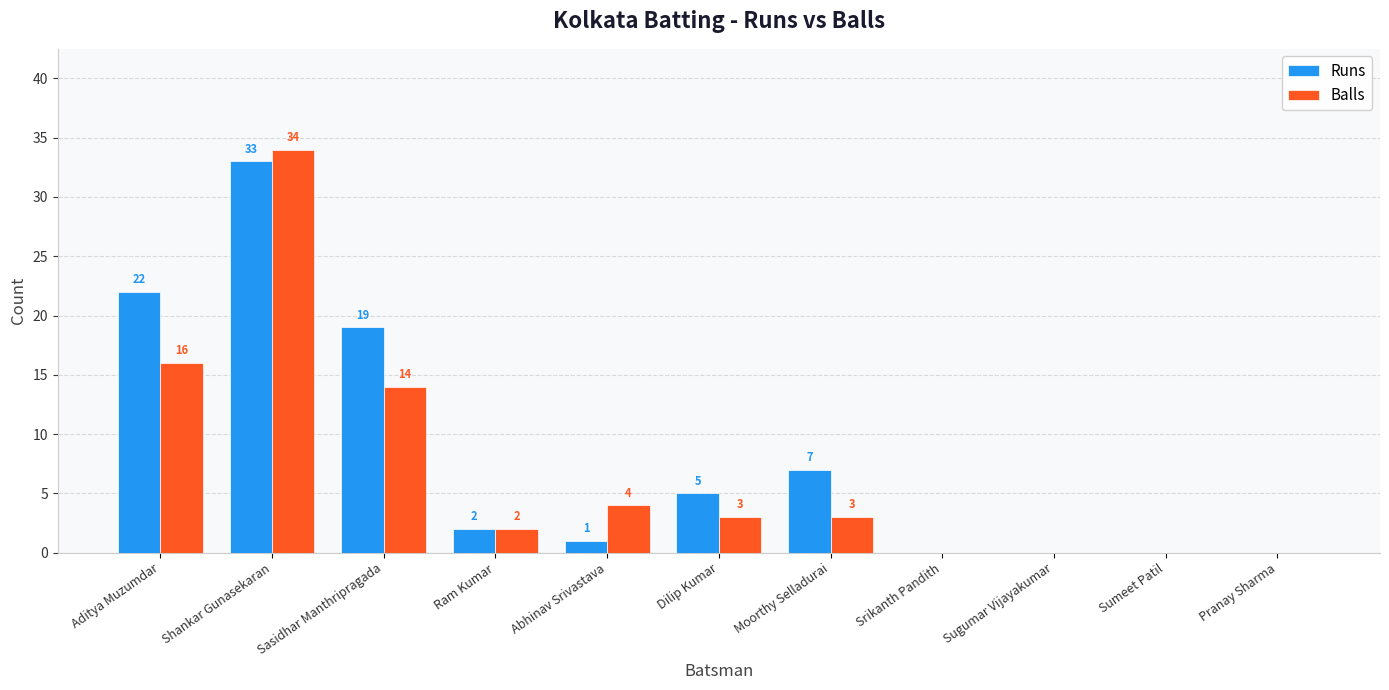

Between Aditya Muzumdar and Ram Kumar, which series saw the biggest shift?

Runs